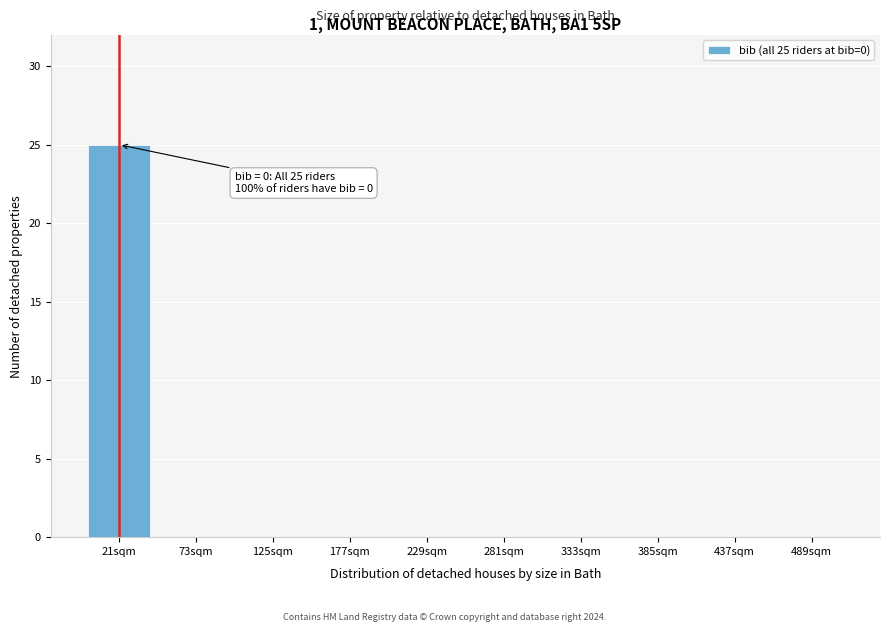

Reading left to right, what are all the values shown in this chart?

21sqm=25	73sqm=0	125sqm=0	177sqm=0	229sqm=0	281sqm=0	333sqm=0	385sqm=0	437sqm=0	489sqm=0